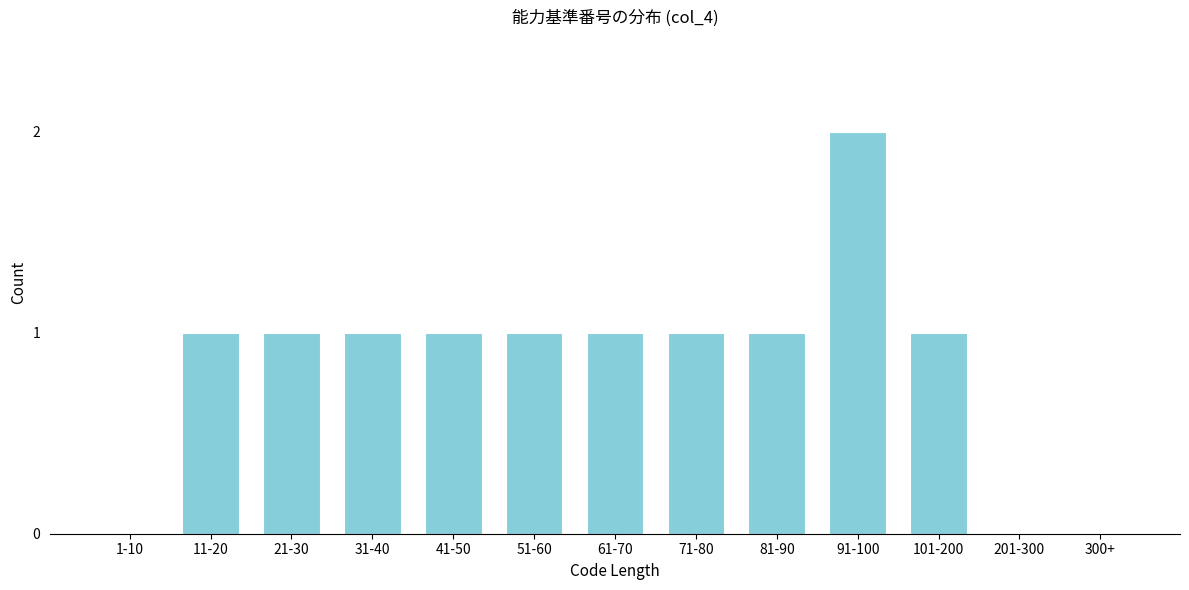

Reading right to left, list all the values displayed in this chart.

300+=0	201-300=0	101-200=1	91-100=2	81-90=1	71-80=1	61-70=1	51-60=1	41-50=1	31-40=1	21-30=1	11-20=1	1-10=0